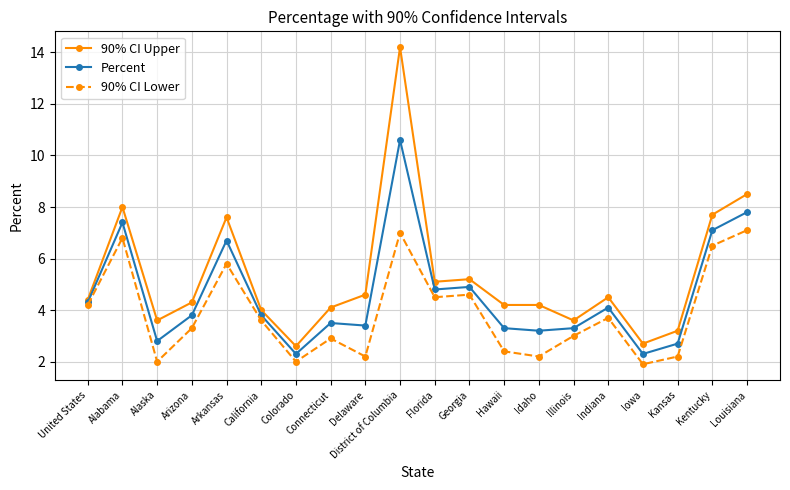

Rank the series by their average value, from lowest to highest.

90% CI Lower, Percent, 90% CI Upper